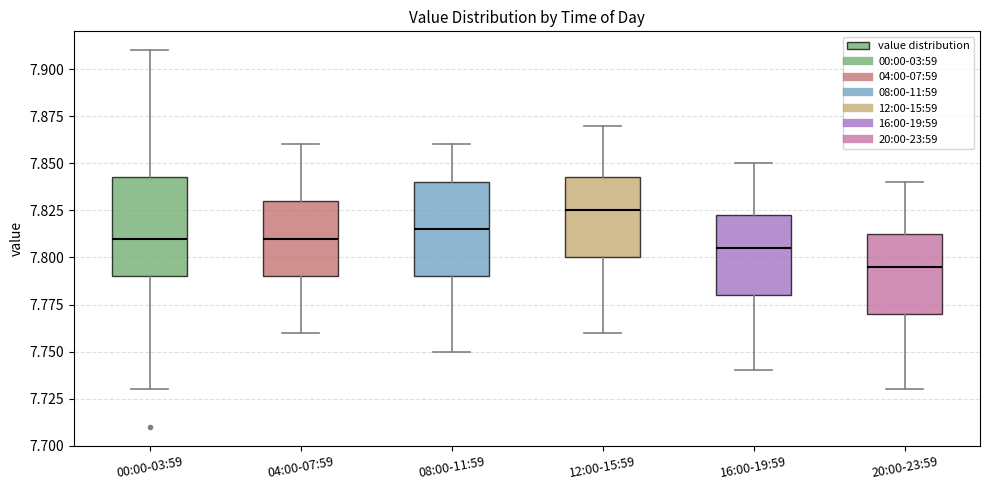

Where is the upper edge of the box for 04:00-07:59 on the y-axis? The values are not printed on the chart, so give them approximately, as read against the axis.

7.830